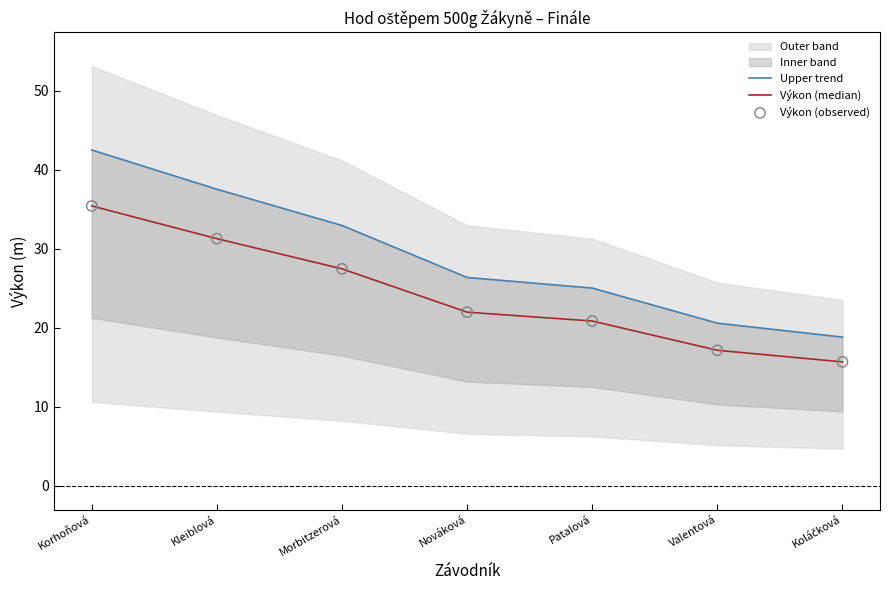

At how many categories does at least one series exceed 17?

7